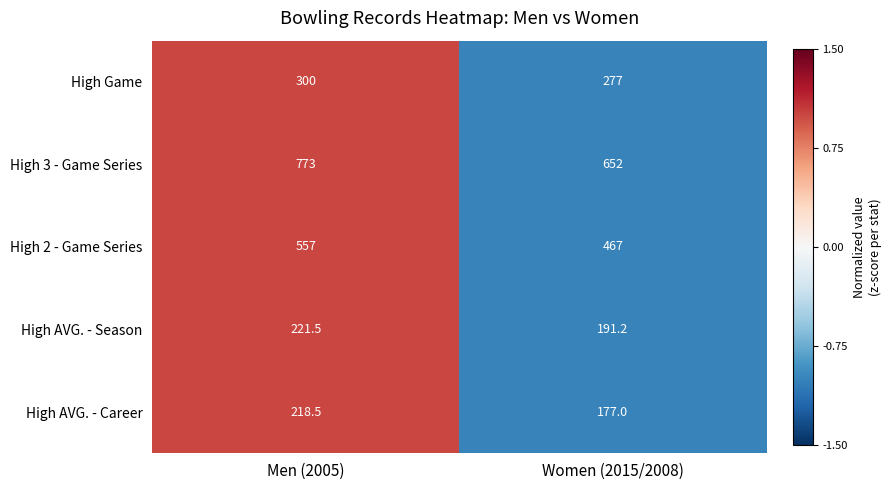

The value of High 2 - Game Series at Men (2005) is 557.0. True or false?

True